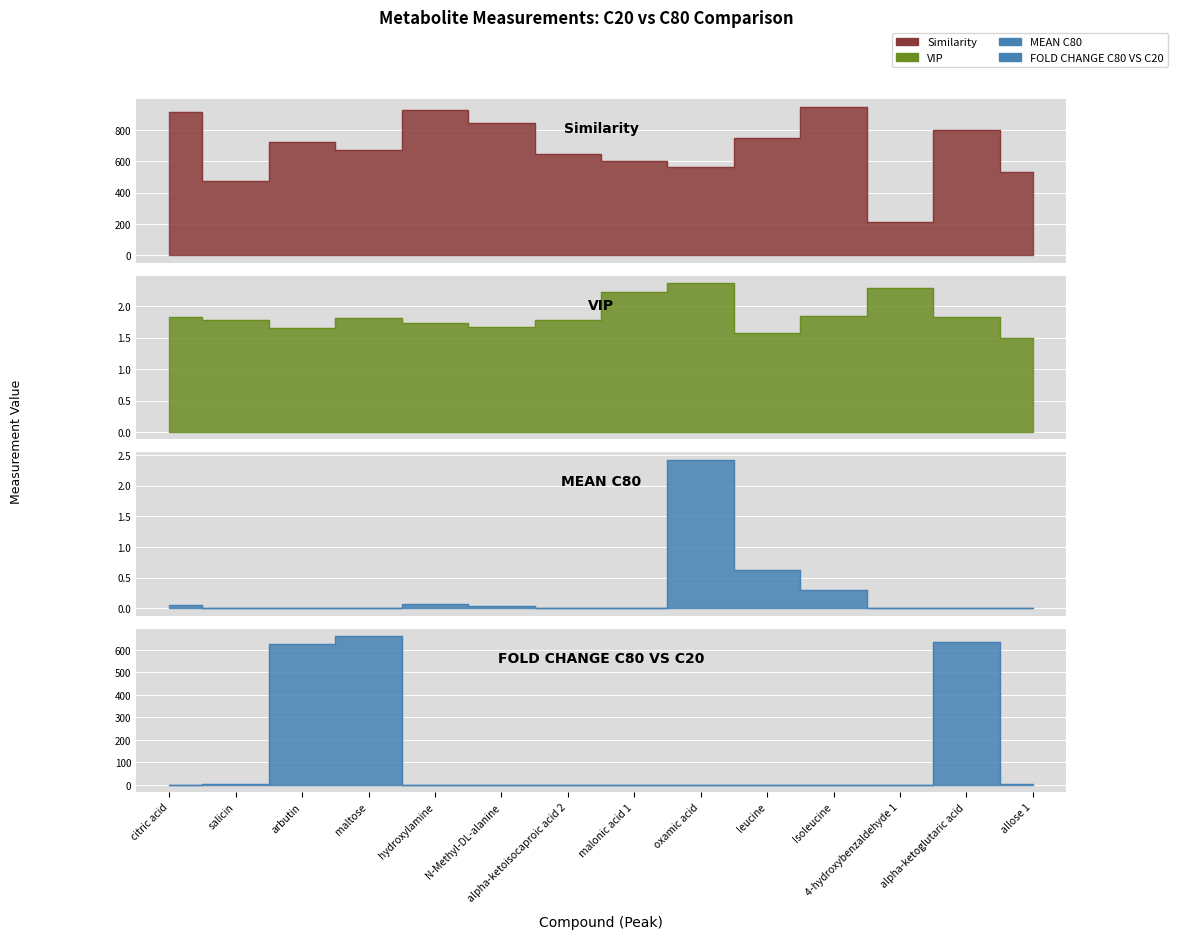

Rank the series by their maximum value, from highest to lowest.

Similarity, FOLD CHANGE C80 VS C20, MEAN C80, VIP